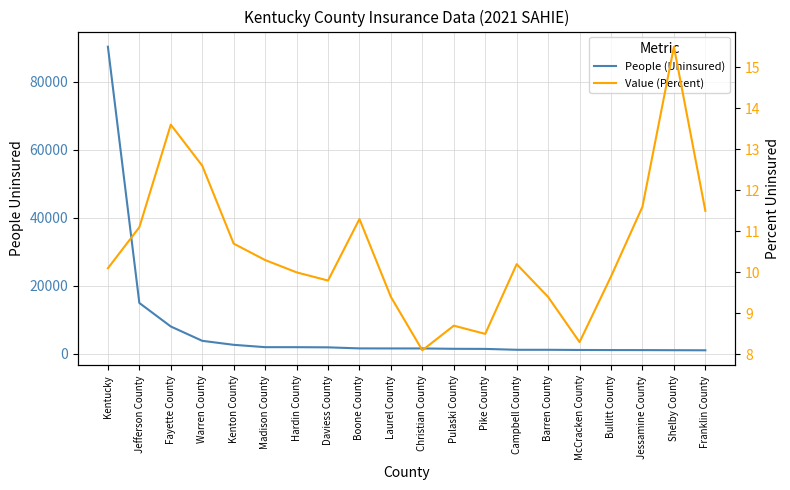

What are all the series names shown in the legend?

People (Uninsured), Value (Percent)